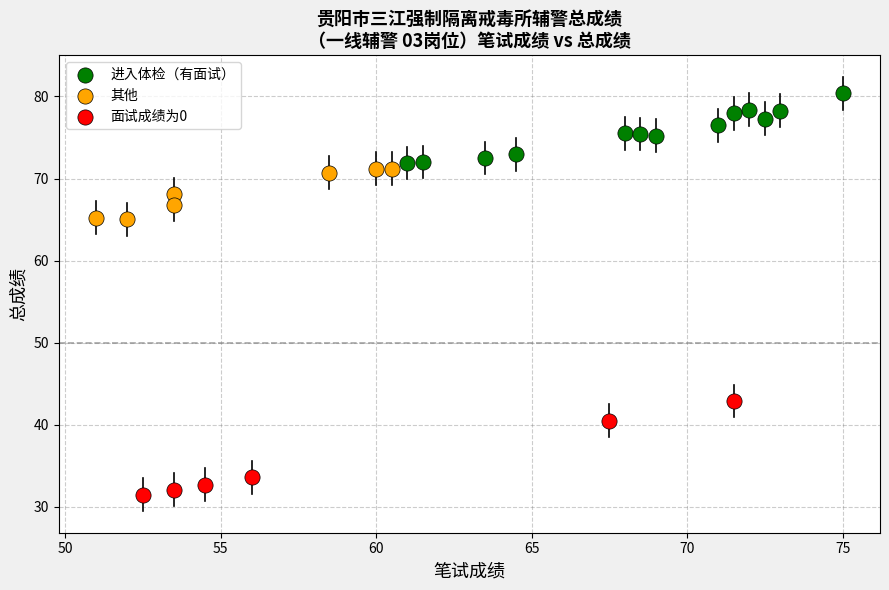

Which series reaches the minimum Y coordinate?

面试成绩为0